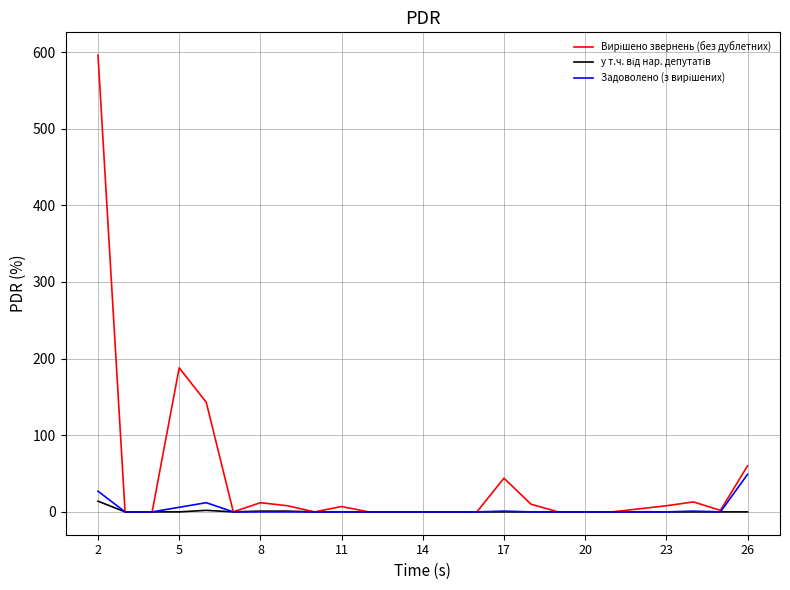

What is the maximum value shown in the chart?

596